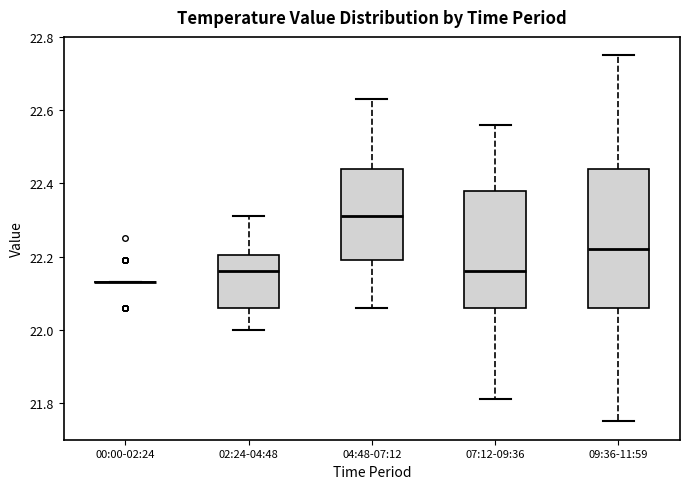

Reading left to right, read every box against the y-axis: the position of its median line, the range the box covers, and the ends of its whiskers. The values are not printed on the chart, so give them approximately, as read against the axis.

00:00-02:24: box collapsed to a line at 22.14, whiskers 22.14 to 22.14
02:24-04:48: median 22.16, box 22.06 to 22.20, whiskers 22.00 to 22.32
04:48-07:12: median 22.32, box 22.20 to 22.44, whiskers 22.06 to 22.64
07:12-09:36: median 22.16, box 22.06 to 22.38, whiskers 21.82 to 22.56
09:36-11:59: median 22.22, box 22.06 to 22.44, whiskers 21.76 to 22.76